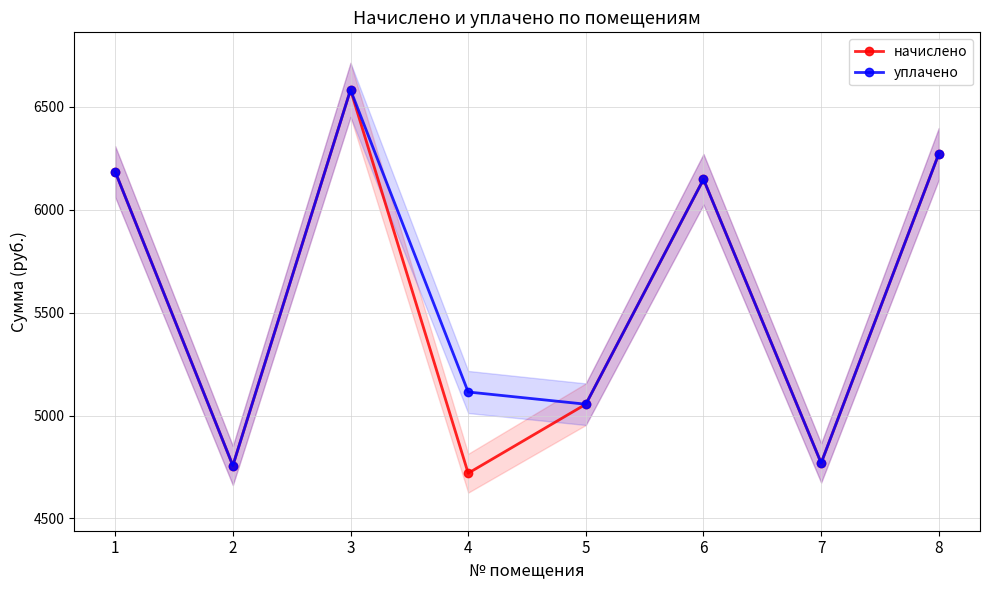

True or false: начислено has more than 1 interior local peaks.

True